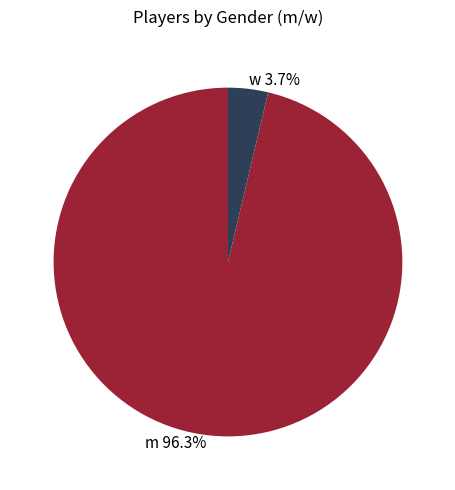

What is the majority slice?

m